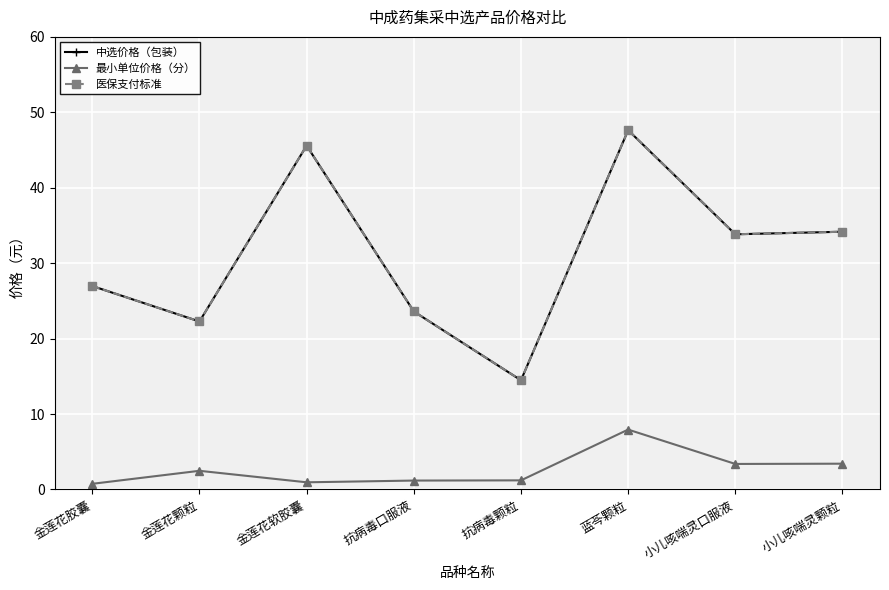

What is the sum of the 医保支付标准 values at 抗病毒口服液 and 金莲花胶囊?

50.6